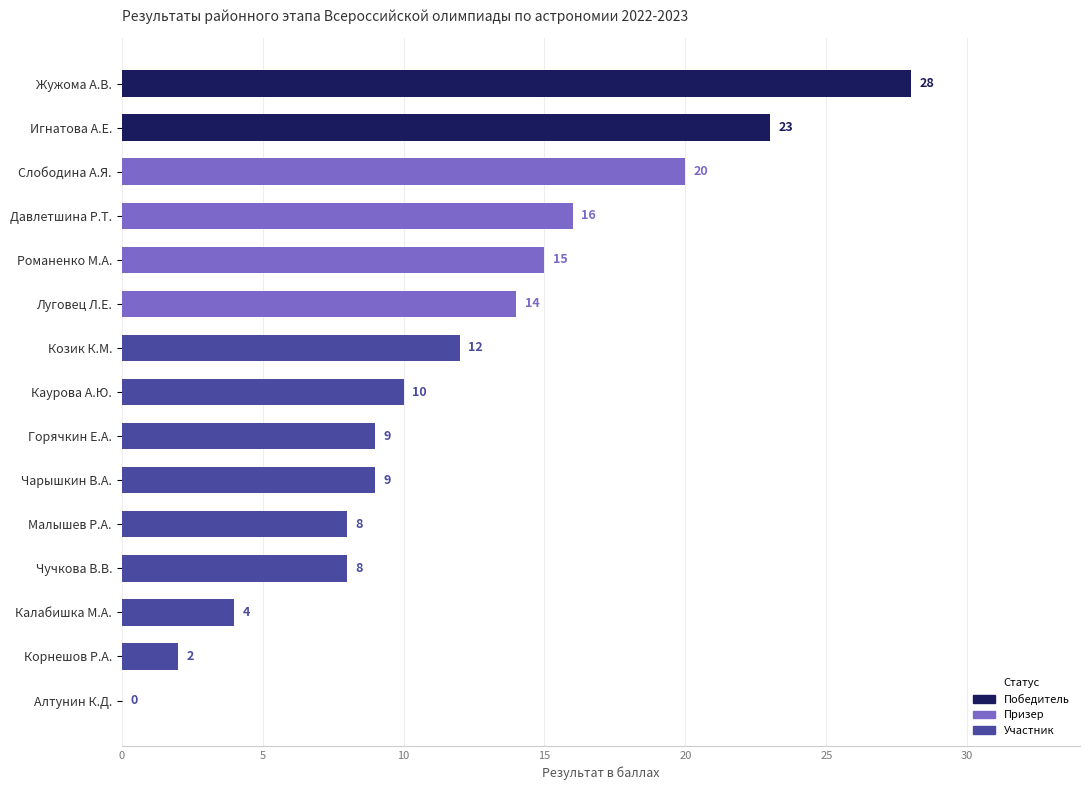

What is the label of the 5th bar from the left?

Романенко М.А.